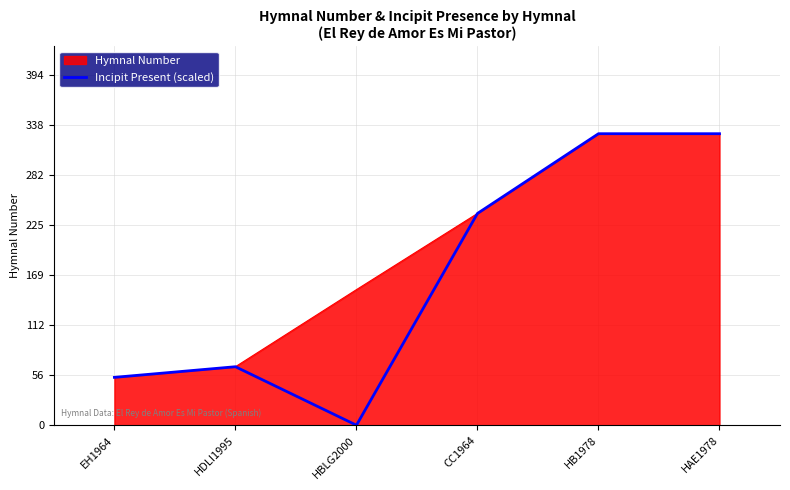

What value does the data have at EH1964?

54